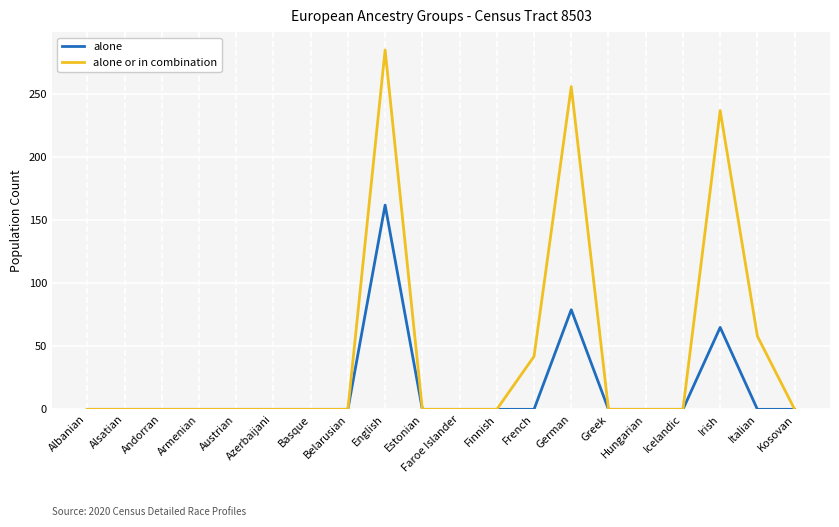

What is the difference between the highest and lowest values at Italian?

58